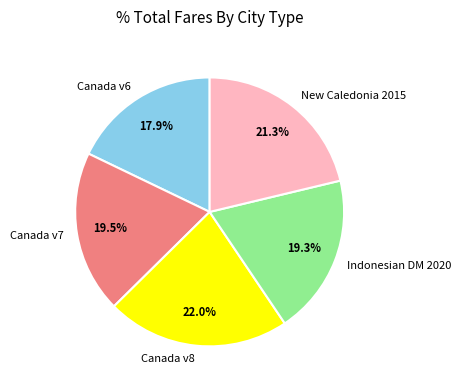

Does Canada v7 represent more than half of the total?

No